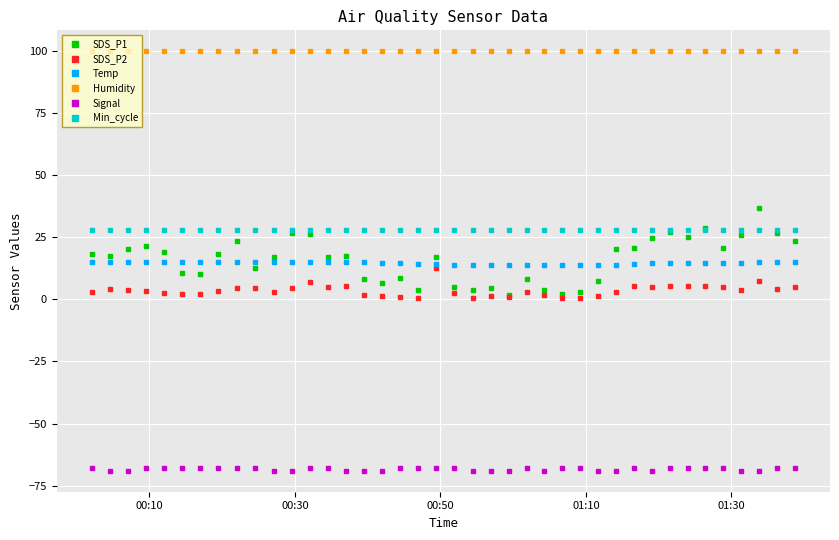

True or false: Humidity and Min_cycle cross at least once.

False